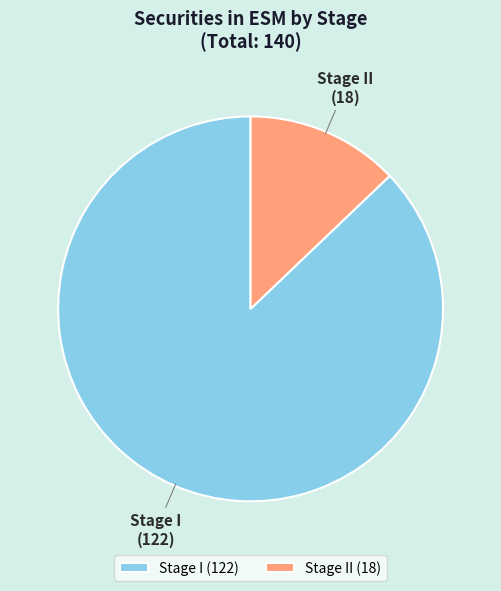

Count the number of slices in the pie.

2